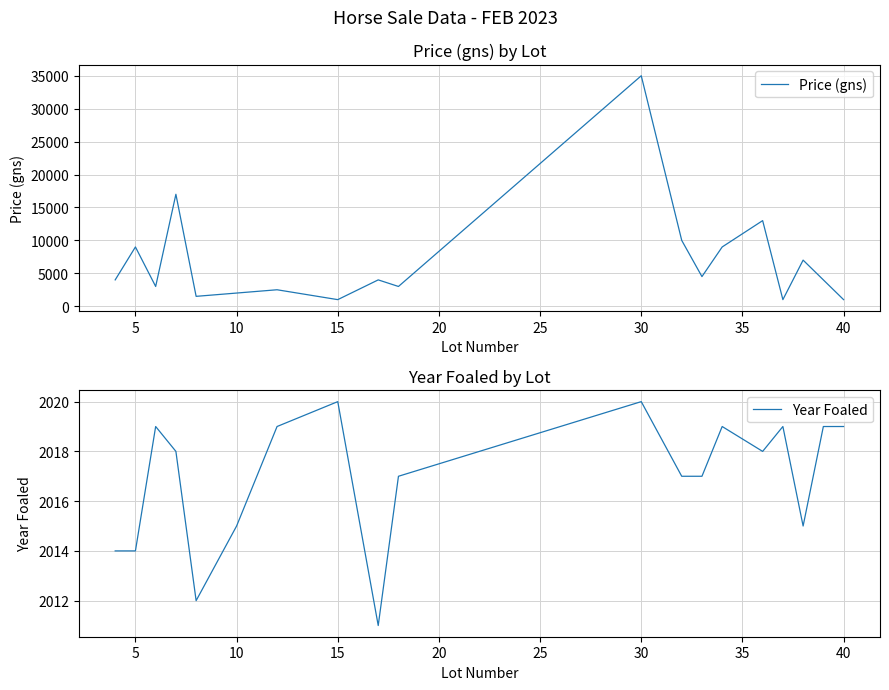

How many intersections are there between Price (gns) and Year Foaled?

7